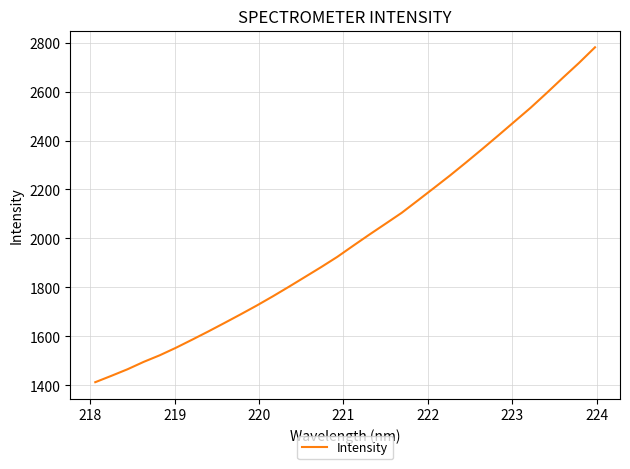

What is the maximum value shown in the chart?

2780.9